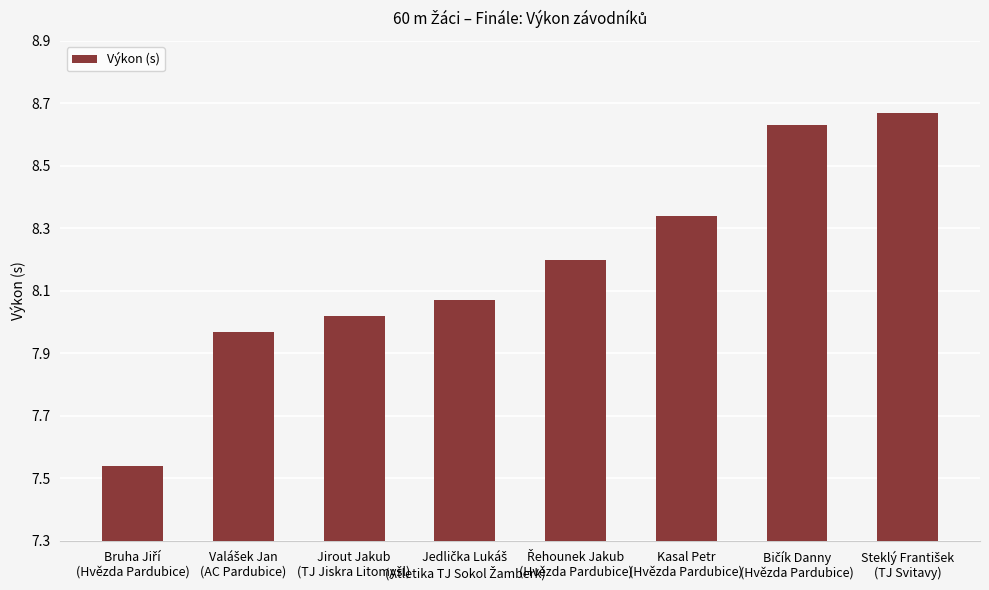

What is the difference between the second highest and minimum values?

1.1